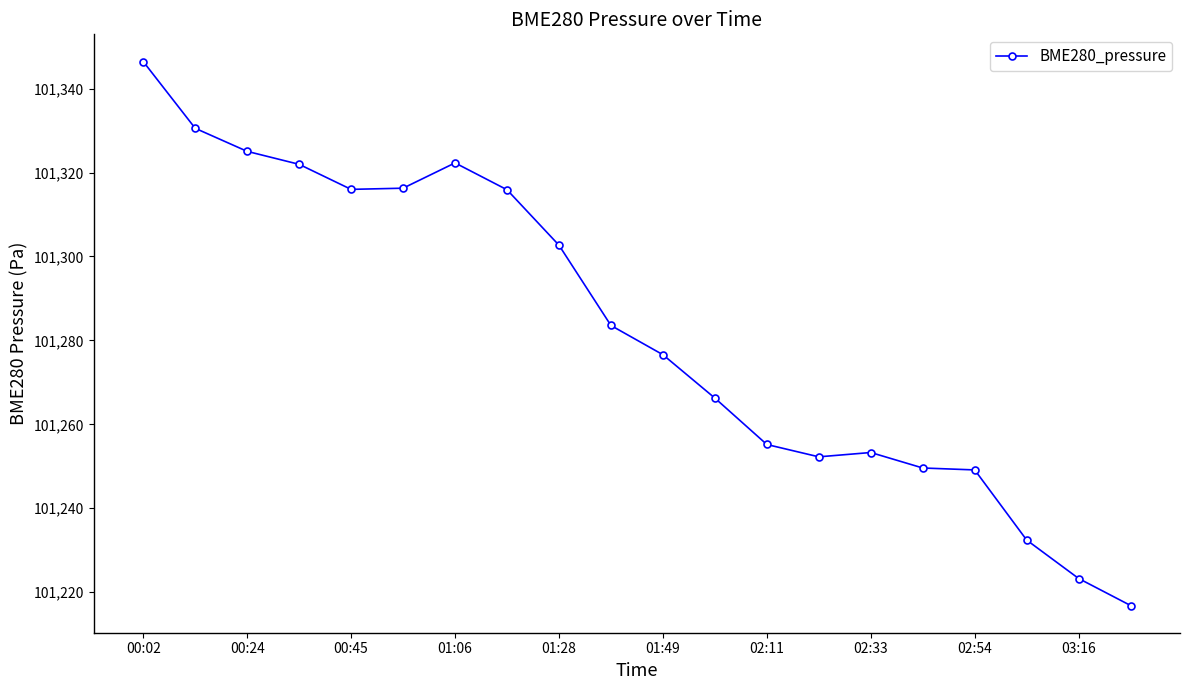

What is the value of the 3rd point from the left?

101325.1